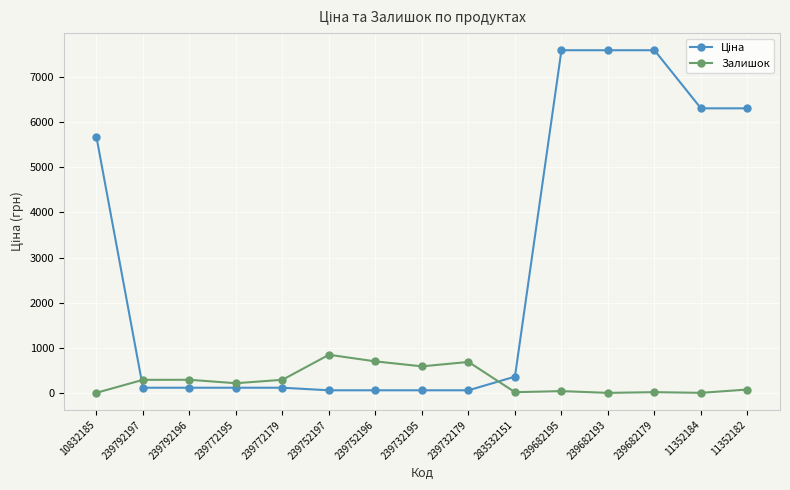

At how many categories does at least one series exceed 7184?

3